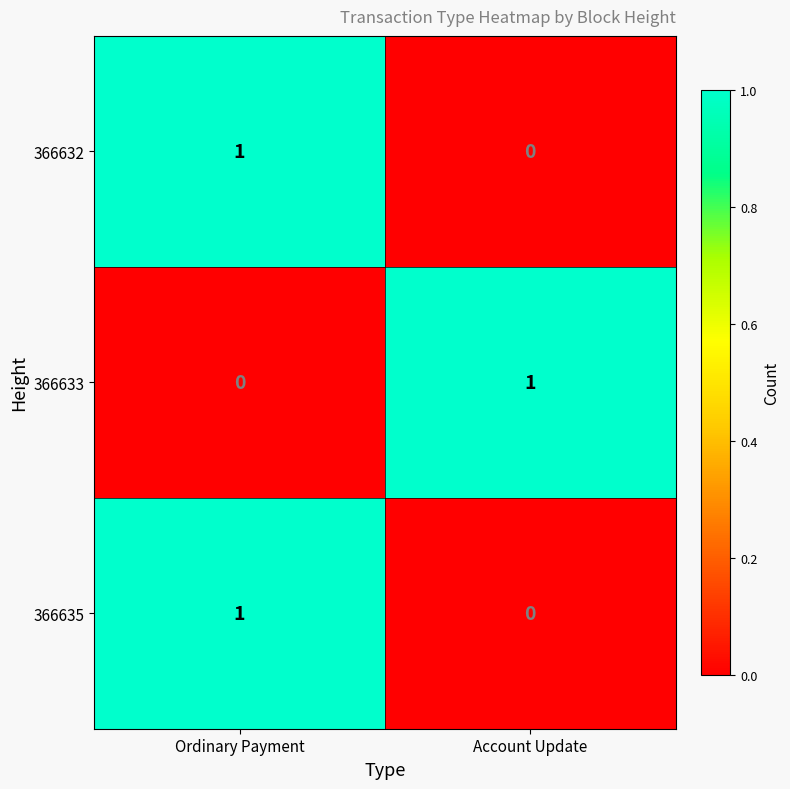

Reading left to right, transcribe all the data shown in this chart.

366632: Ordinary Payment=1	Account Update=0
366633: Ordinary Payment=0	Account Update=1
366635: Ordinary Payment=1	Account Update=0